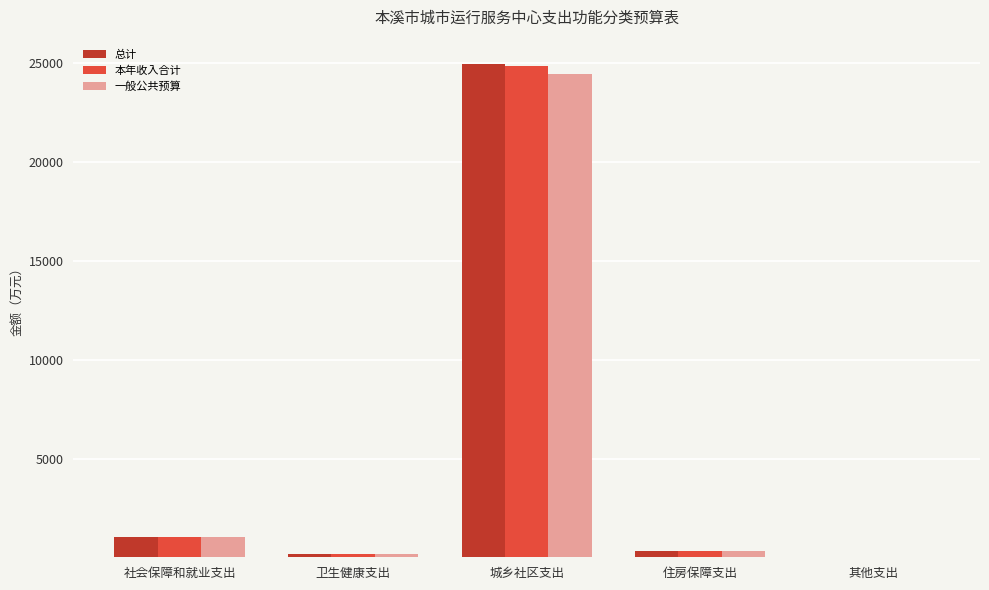

Which category has the highest value in the 总计 series?

城乡社区支出